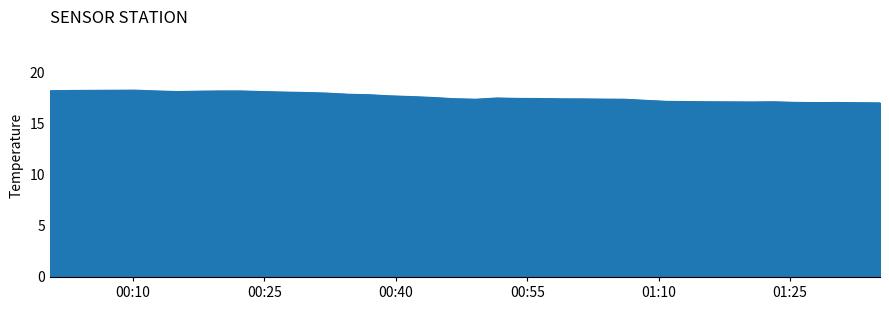

What is the minimum value shown in the chart?

17.1